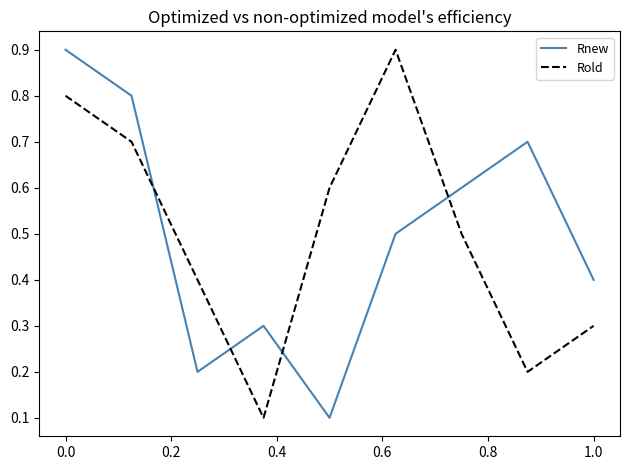

How many times do Rold and Rnew cross each other?

4